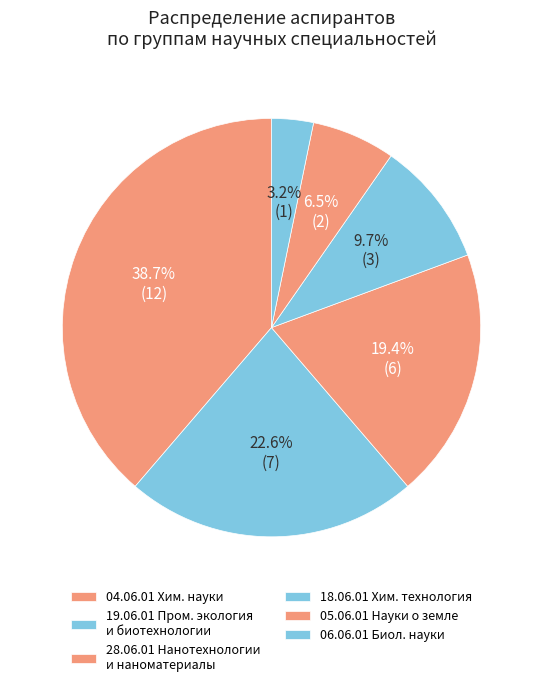

To the nearest percent, what percentage of the pie is 28.06.01 Нанотехнологии и наноматериалы?

19%